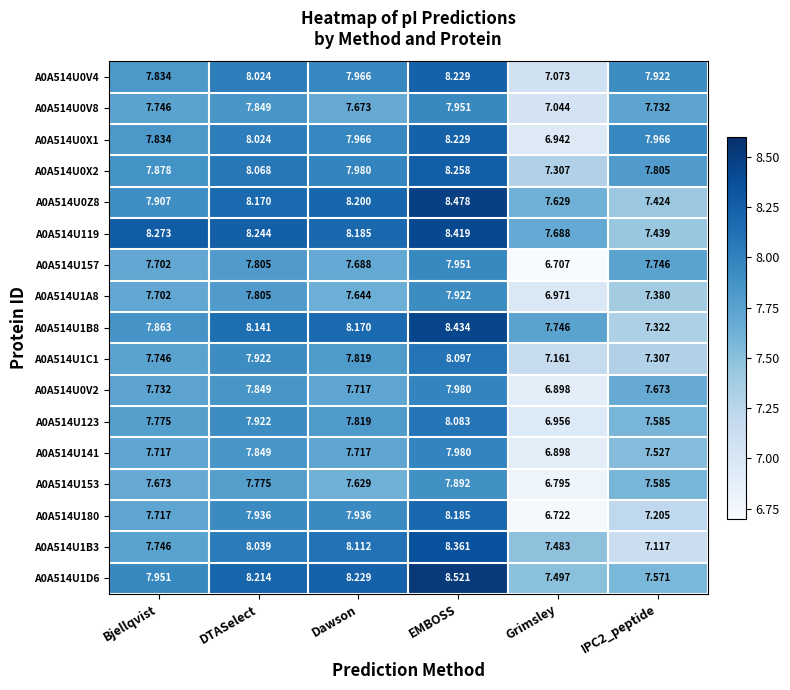

What is the spread (max minus min) of values at DTASelect?

0.5